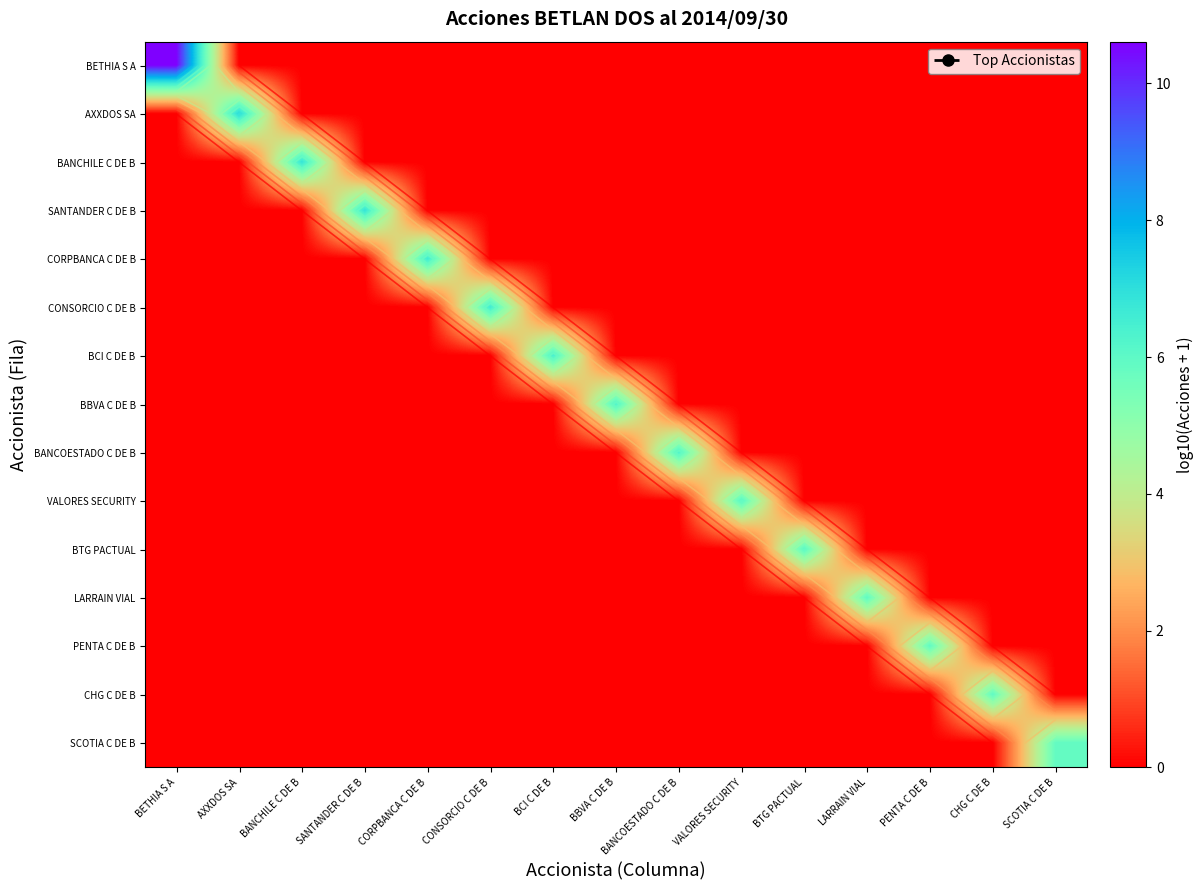

Which has a higher value, CONSORCIO C DE B or LARRAIN VIAL?

CONSORCIO C DE B